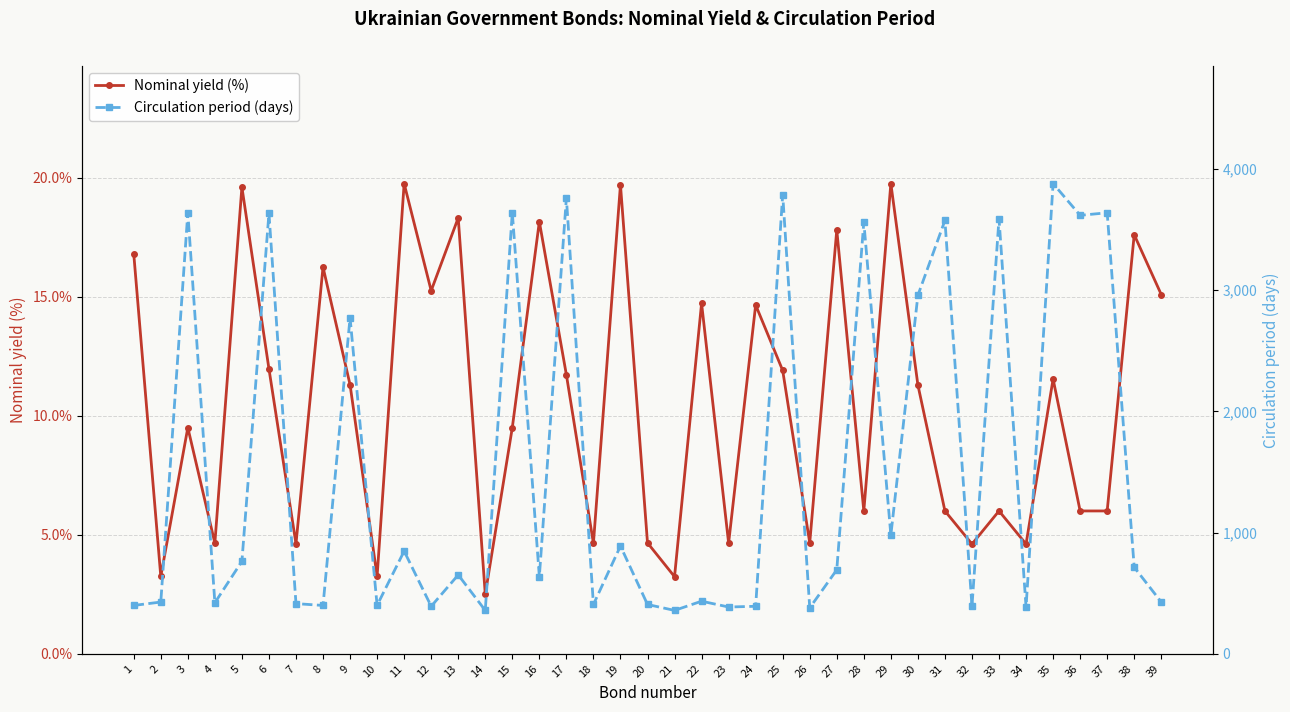

What is the maximum value shown in the chart?

3879.0